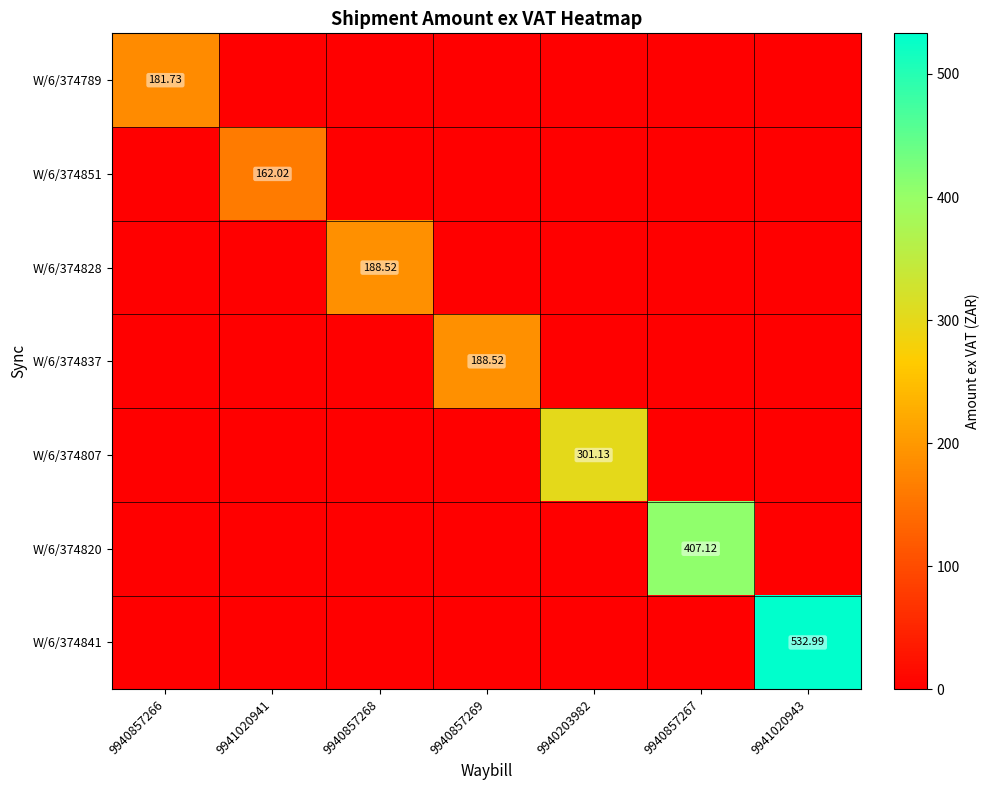

Which category has the highest value in the W/6/374828 series?

9940857268